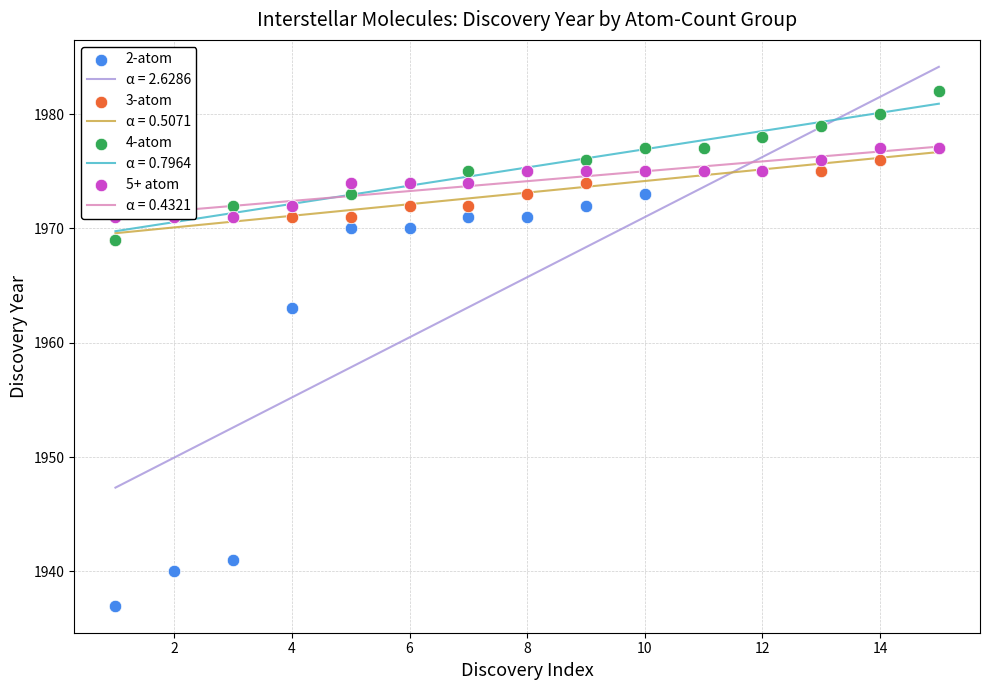

The α = 0.5071 series shows 474.0 at 12. True or false?

False